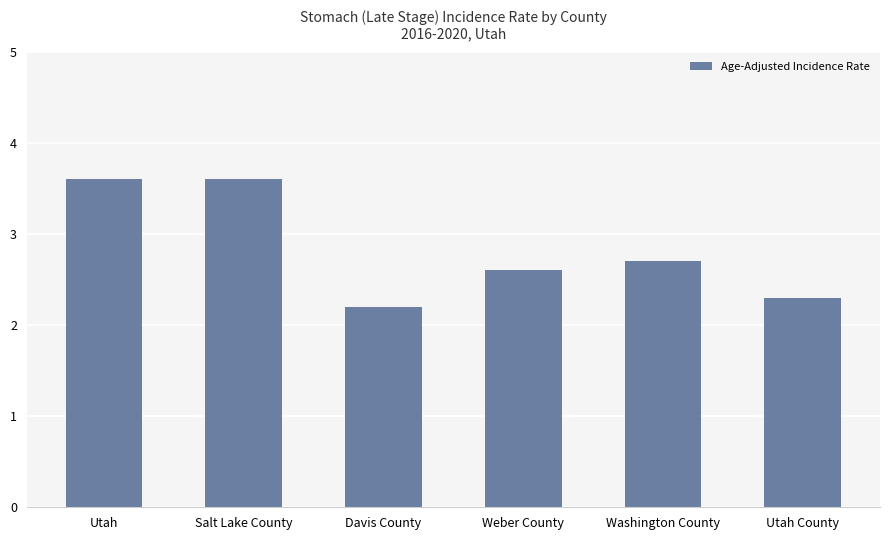

What is the minimum value shown in the chart?

2.2